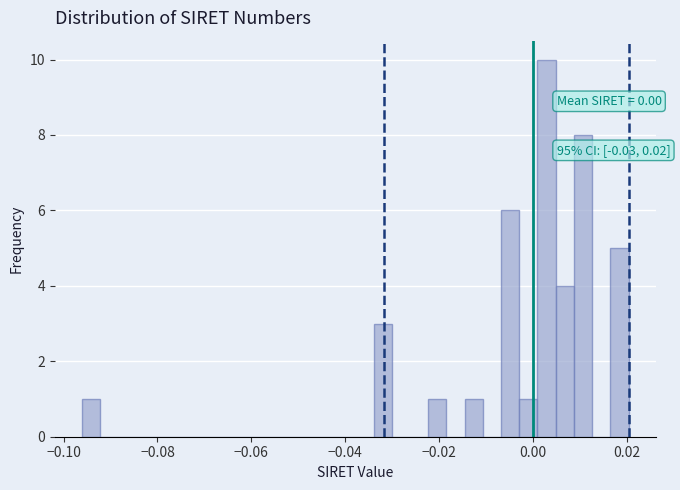

Around what value on the x-axis is the tallest bar? Give the approximate position of its centre, as read against the axis.

0.002